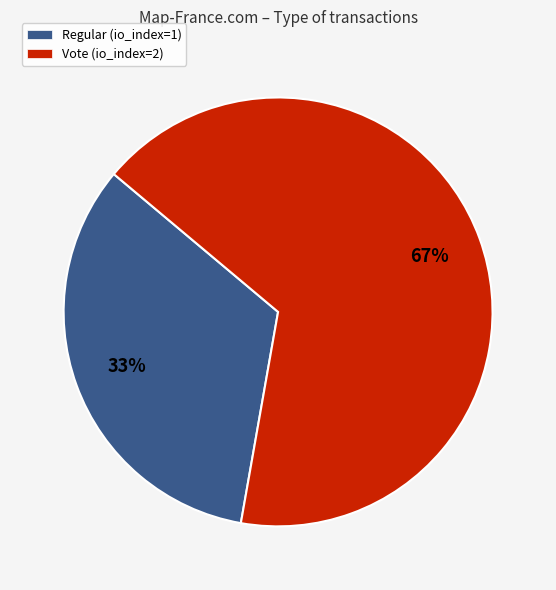

Which slice is the largest?

Vote (io_index=2)